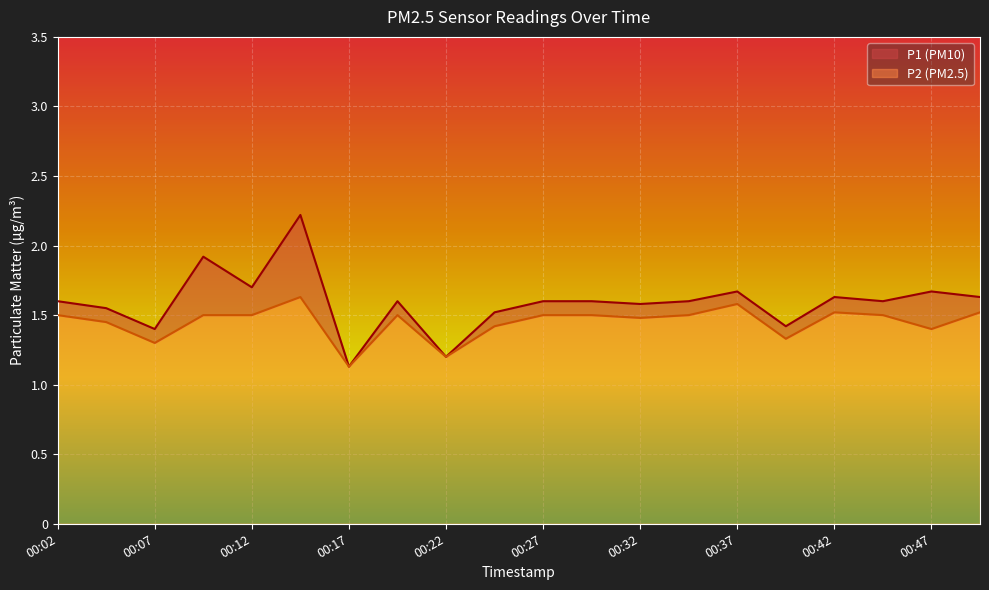

Reading left to right, extract all data points from this chart.

P1: 00:02=1.6	00:04=1.6	00:07=1.4	00:09=1.9	00:12=1.7	00:14=2.2	00:17=1.1	00:19=1.6	00:22=1.2	00:24=1.5	00:27=1.6	00:29=1.6	00:32=1.6	00:34=1.6	00:37=1.7	00:39=1.4	00:42=1.6	00:44=1.6	00:47=1.7	00:49=1.6
P2: 00:02=1.5	00:04=1.4	00:07=1.3	00:09=1.5	00:12=1.5	00:14=1.6	00:17=1.1	00:19=1.5	00:22=1.2	00:24=1.4	00:27=1.5	00:29=1.5	00:32=1.5	00:34=1.5	00:37=1.6	00:39=1.3	00:42=1.5	00:44=1.5	00:47=1.4	00:49=1.5